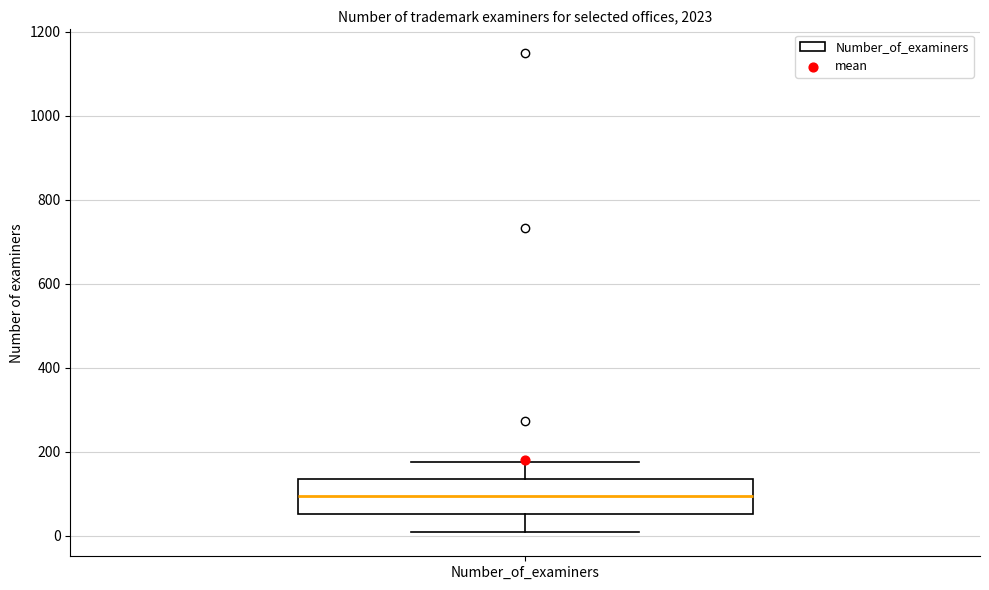

Where is the upper edge of the box for Number_of_examiners on the y-axis? The values are not printed on the chart, so give them approximately, as read against the axis.

140